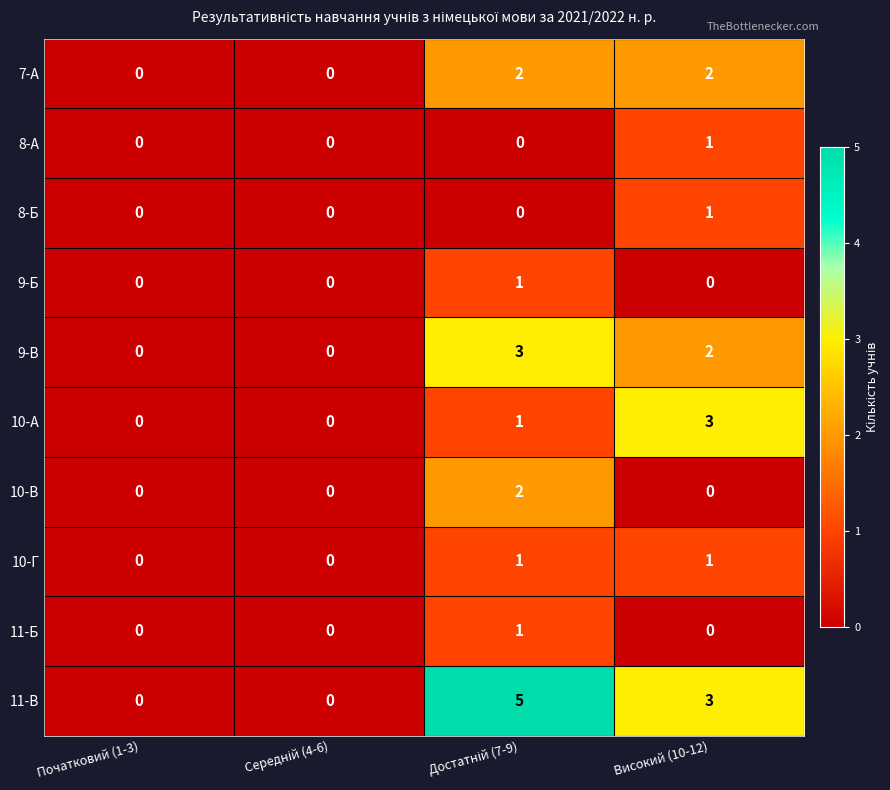

Count the number of data series in this chart.

10